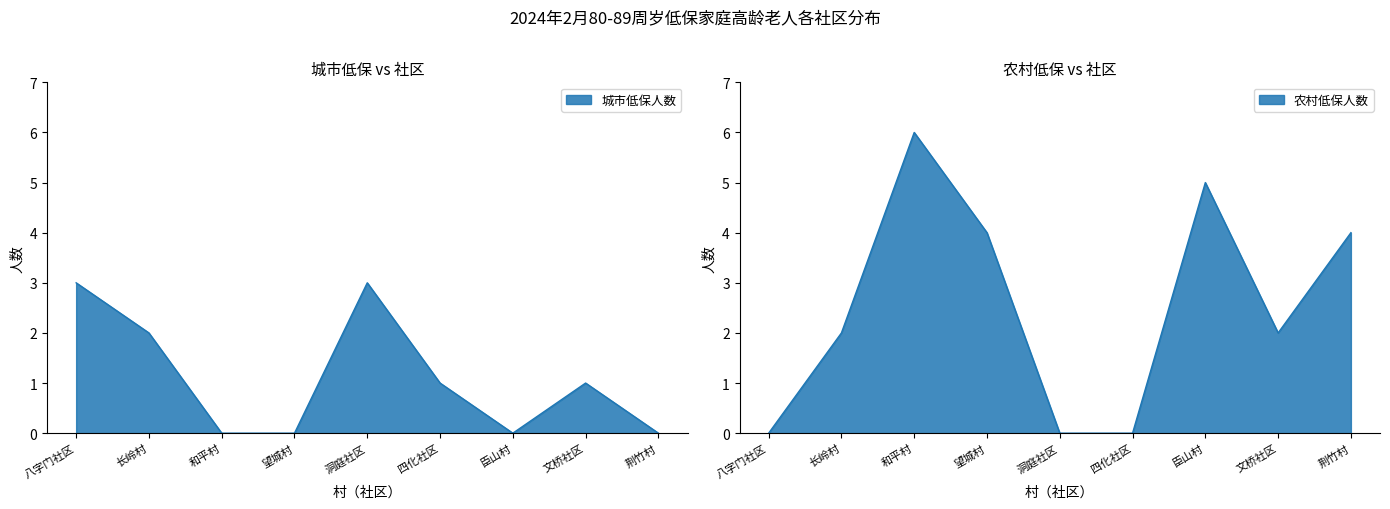

Which series ends up on top after the final intersection of 农村低保人数 and 城市低保人数?

农村低保人数